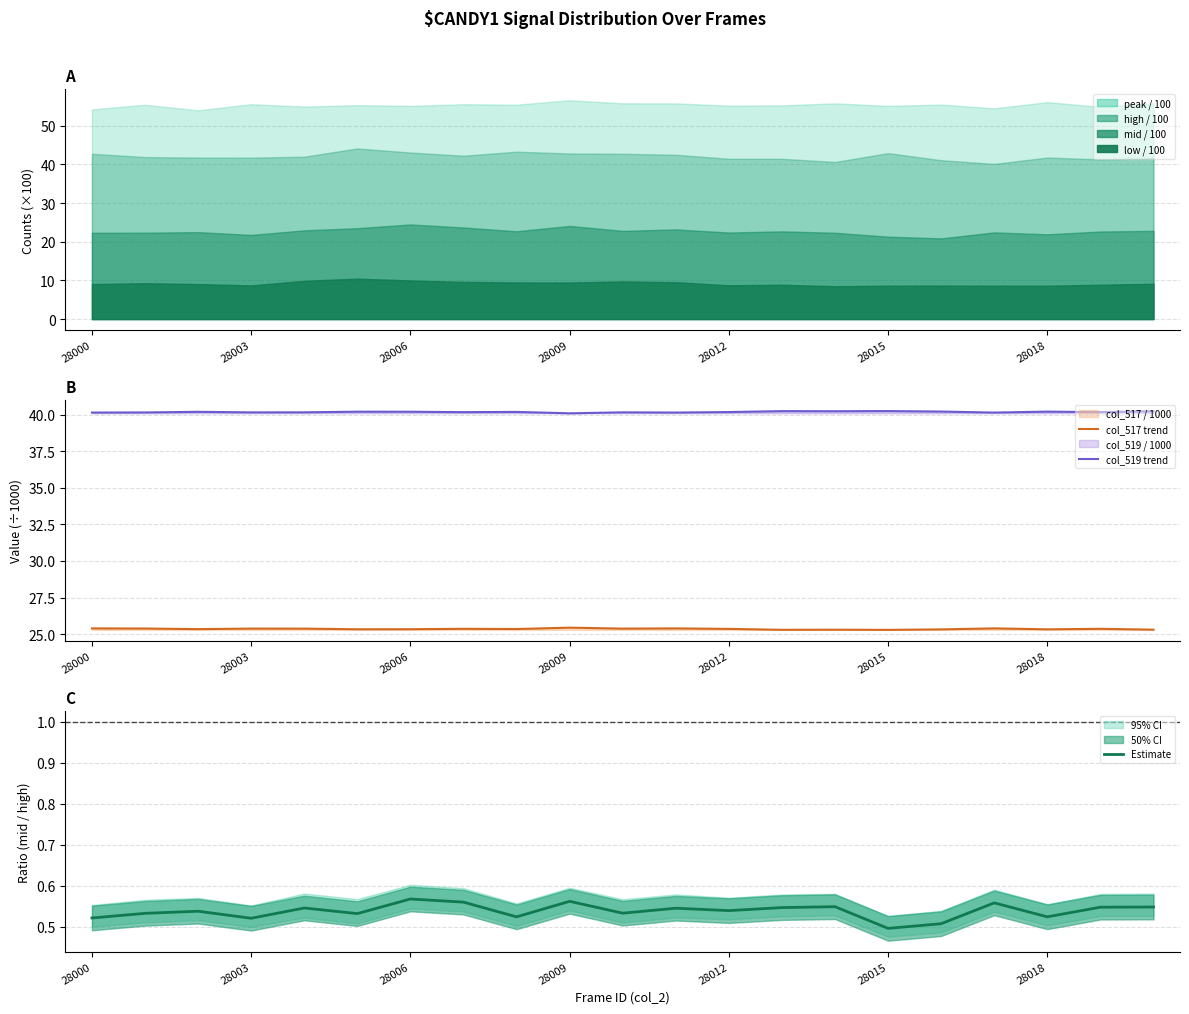

True or false: col_519 trend and Estimate intersect in this chart.

False